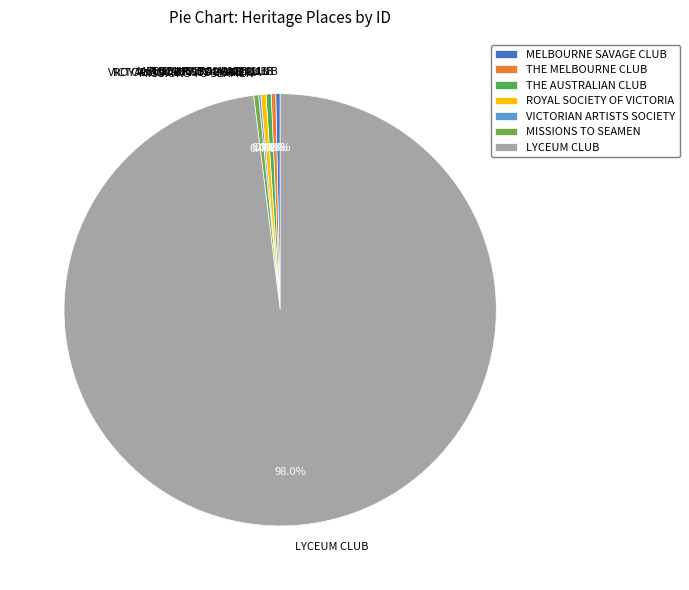

Is MISSIONS TO SEAMEN the majority of the pie?

No